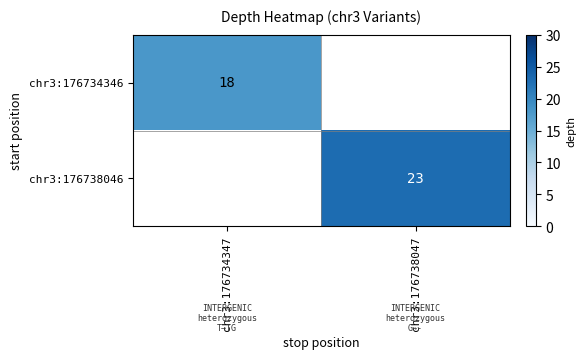

True or false: chr3:176734346 has a value of 18 at chr3:176734347.

True